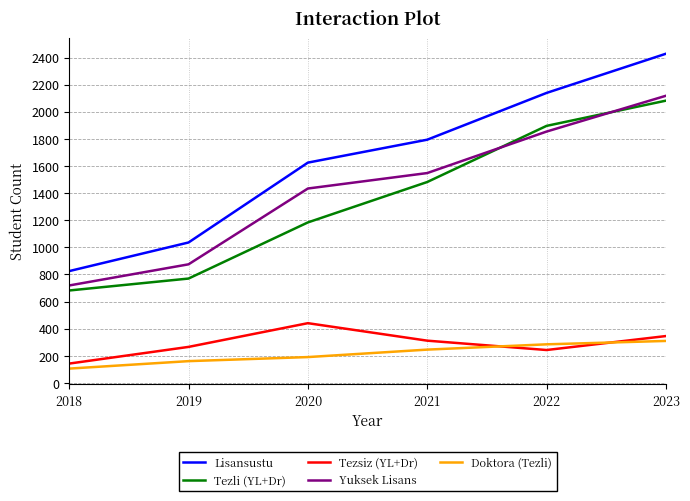

At how many categories does at least one series exceed 1935?

2